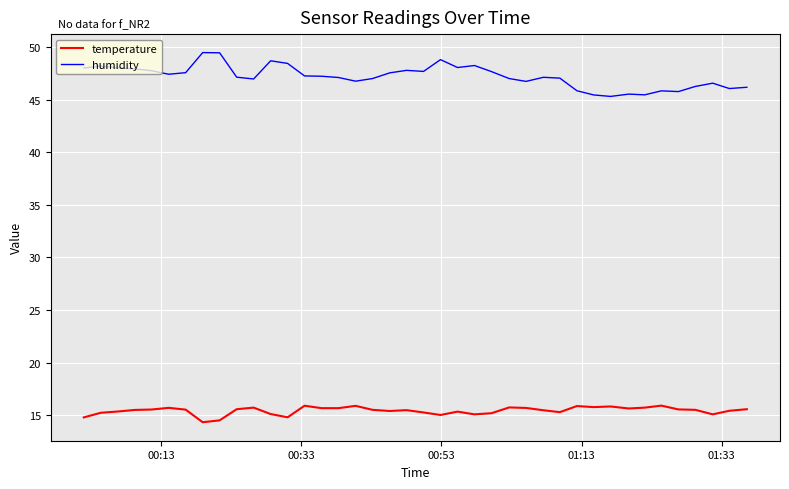

What is the average value of the temperature series?

15.4